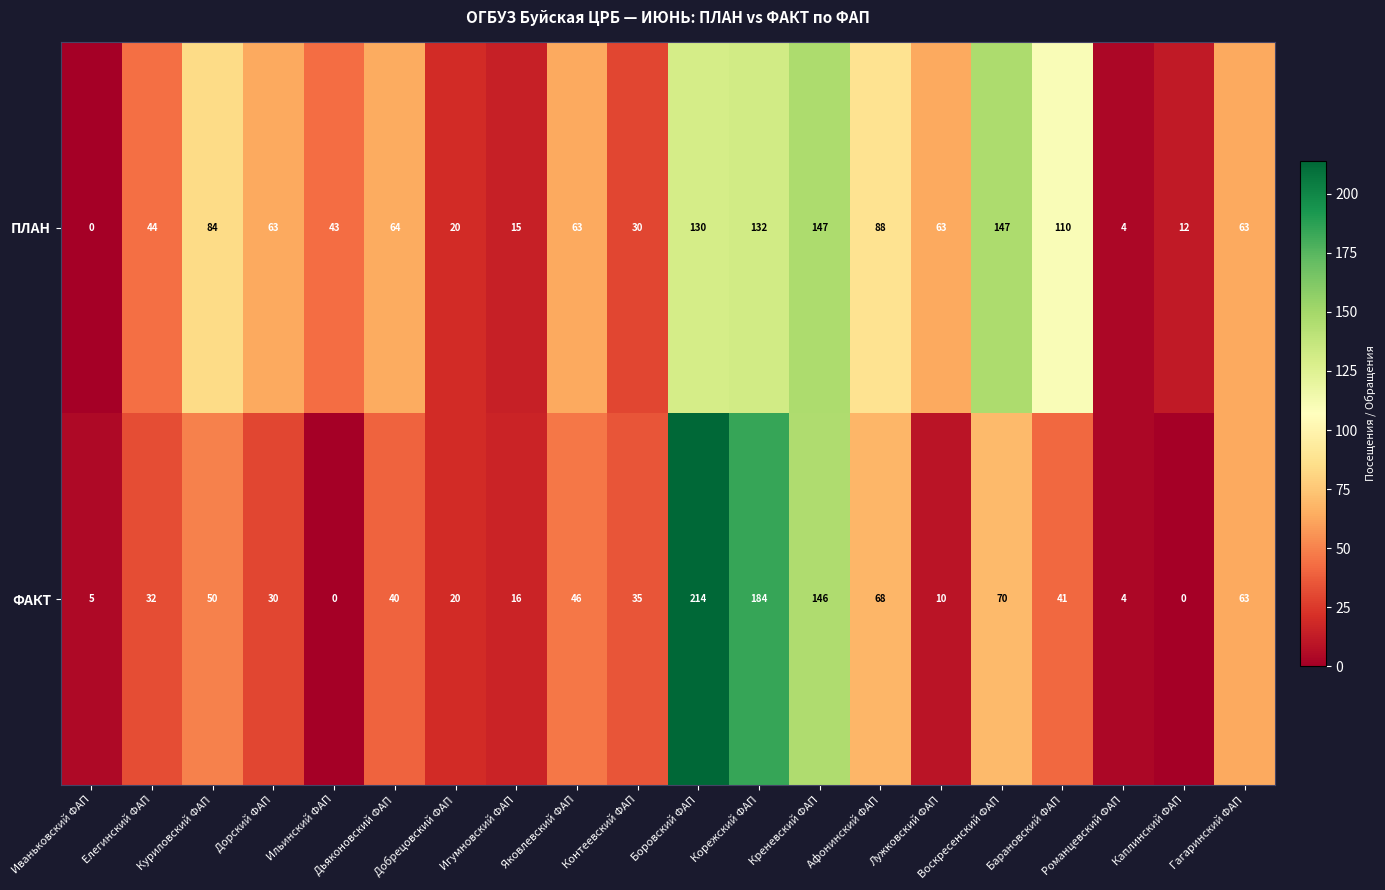

Which series has the largest range (max minus min)?

ФАКТ